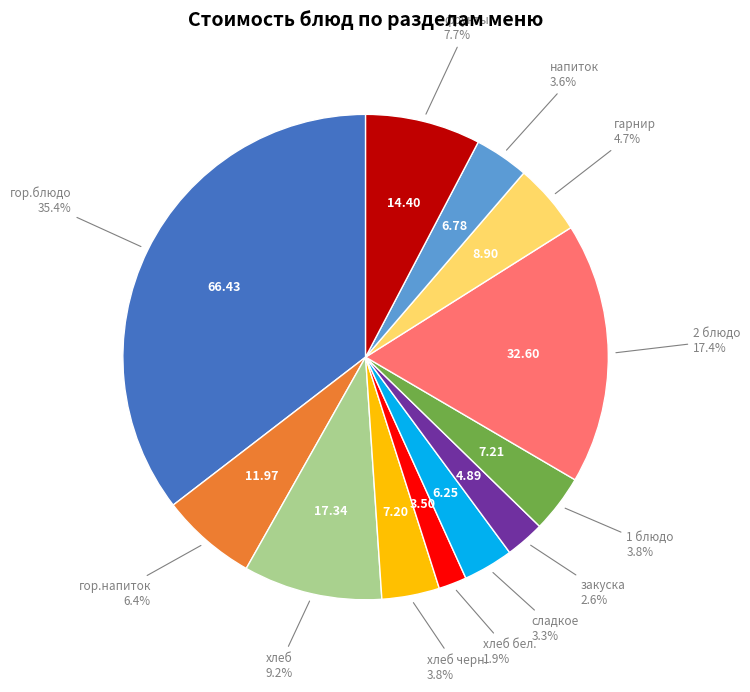

Does any single category account for the majority?

No